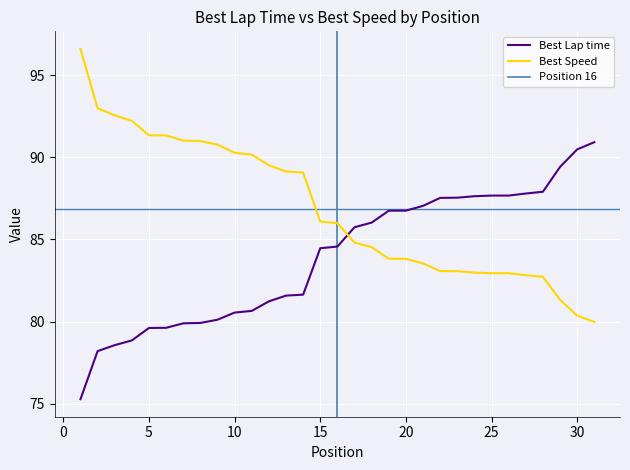

What is the sum of all Best Speed values?

2692.9